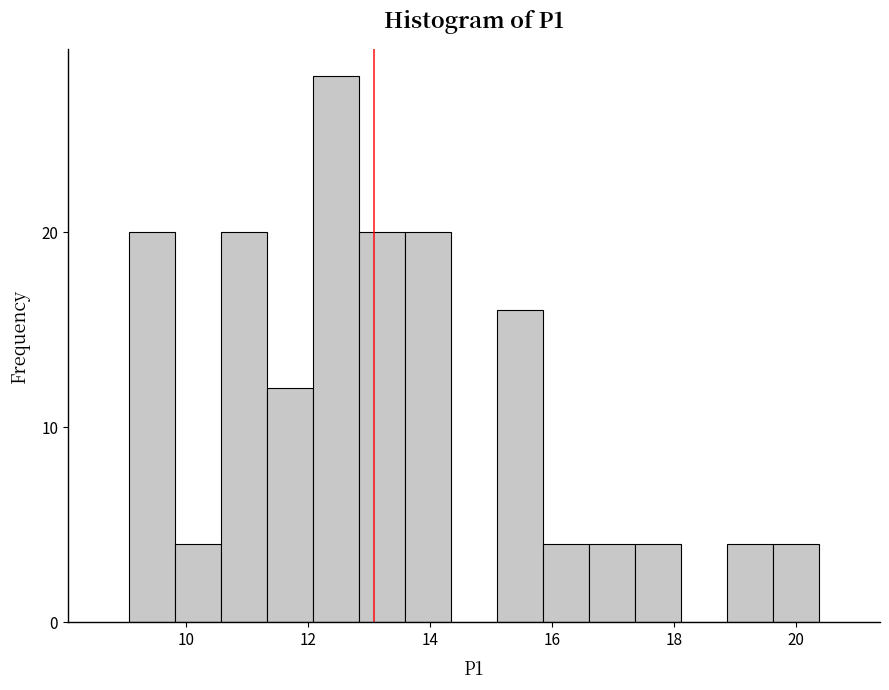

Around what value on the x-axis is the tallest bar? Give the approximate position of its centre, as read against the axis.

12.4